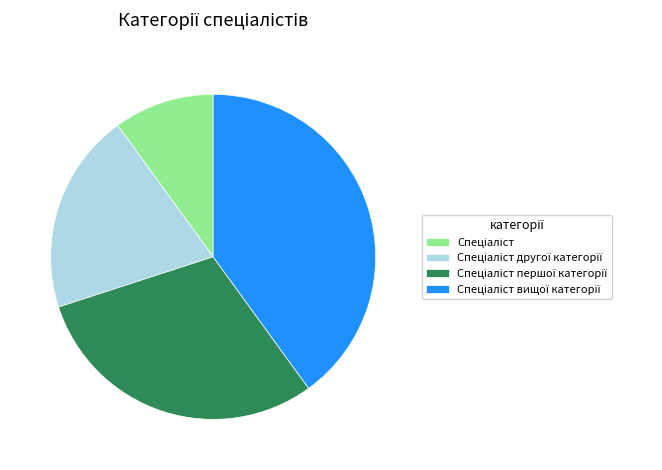

Is there any slice that represents more than half of the pie?

No